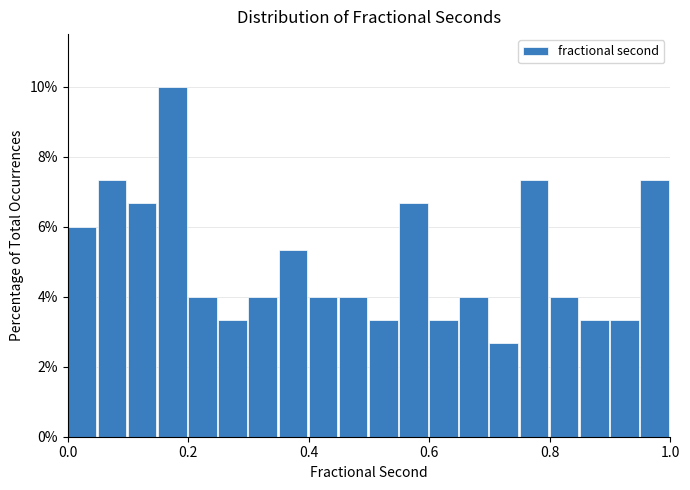

Read against the x-axis, roughly where is the centre of the tallest bar?

0.18